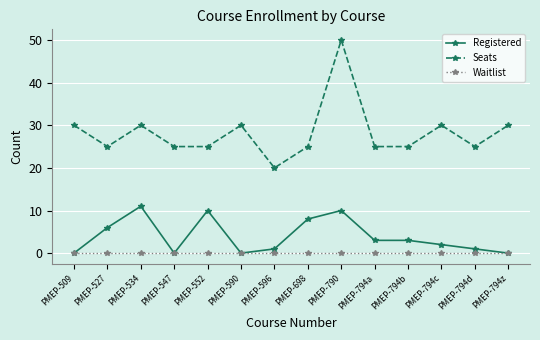

Rank the series by their maximum value, from lowest to highest.

Waitlist, Registered, Seats